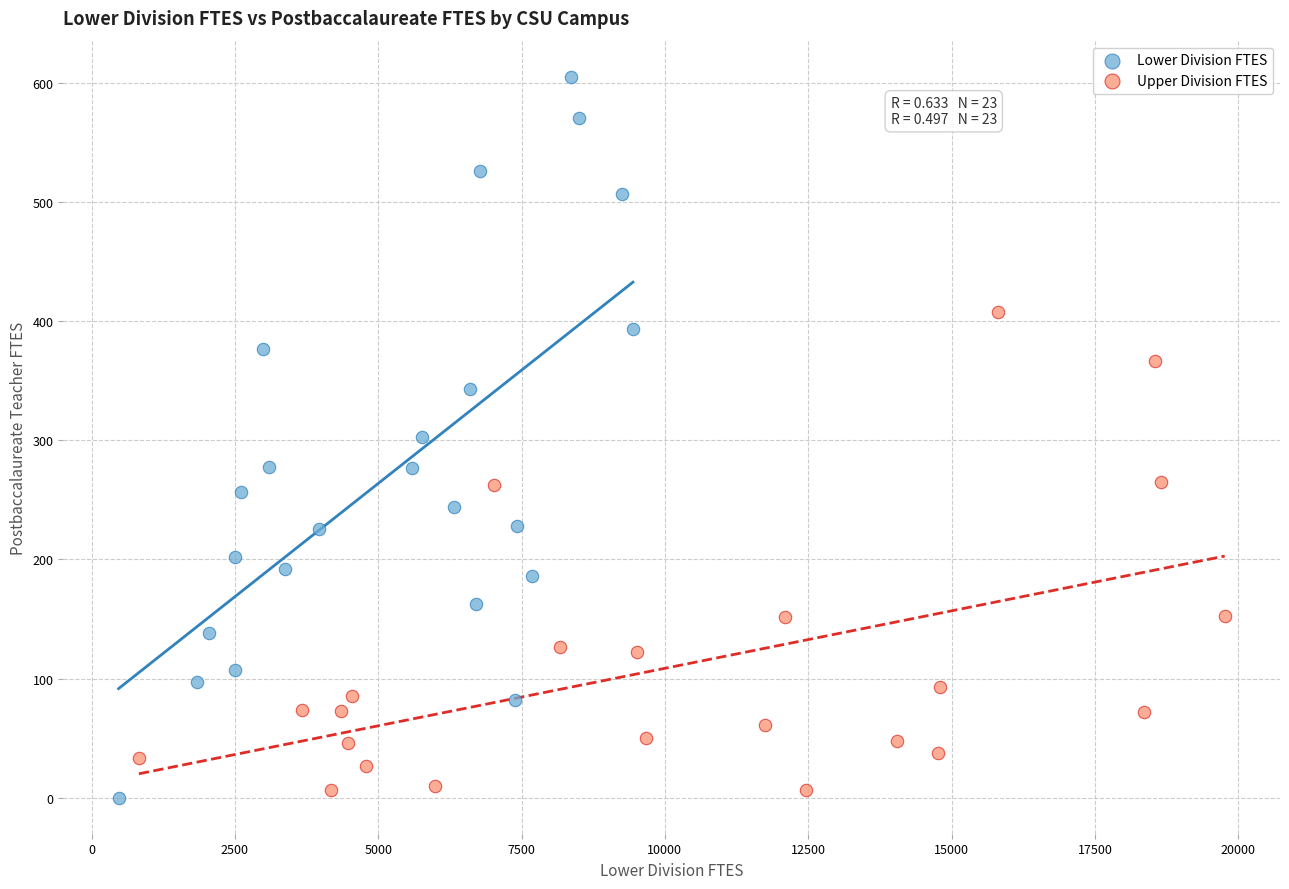

Which series has the widest spread of Y values?

Lower Division FTES